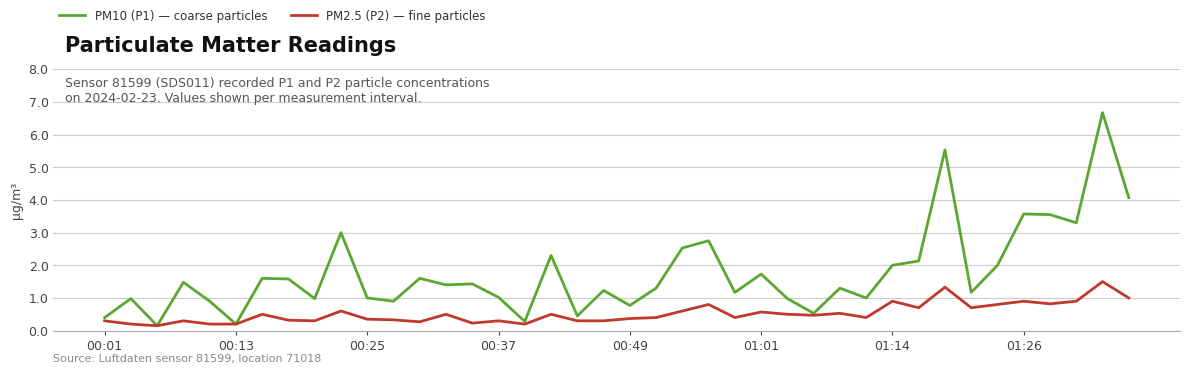

What is the highest value of the PM10 (P1) — coarse particles series?

6.7